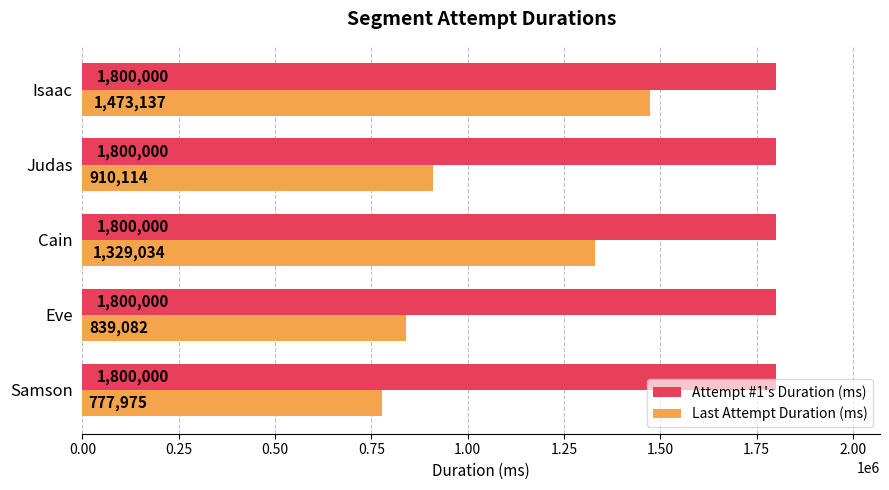

Rank the series by their maximum value, from lowest to highest.

Last Attempt Duration (ms), Attempt #1's Duration (ms)